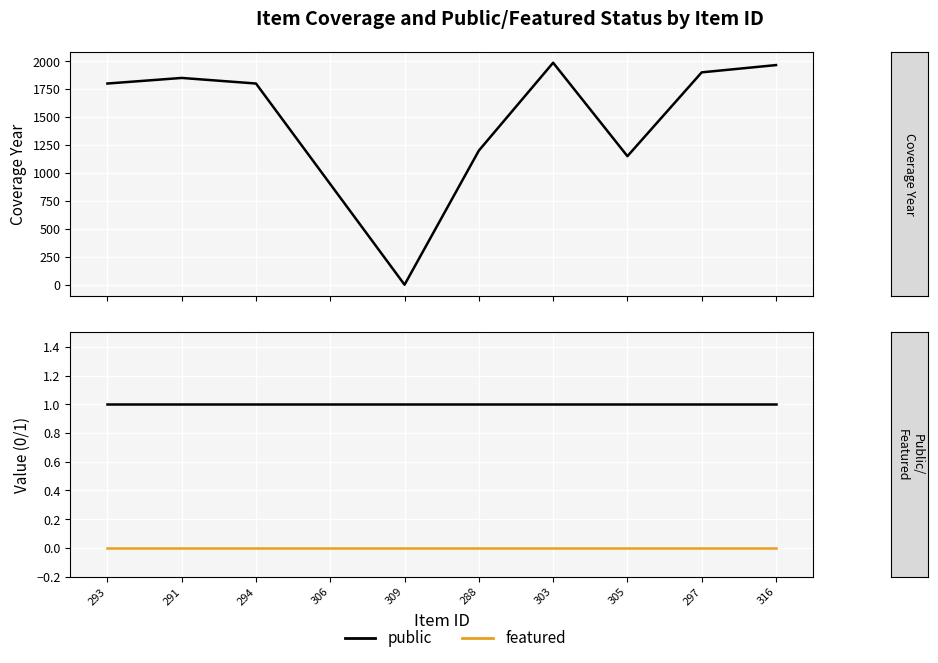

How many lines are shown in the chart?

3